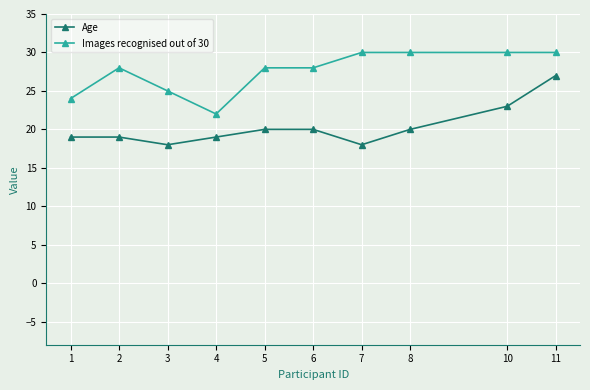

Reading left to right, list all the values displayed in this chart.

Age: 1=19	2=19	3=18	4=19	5=20	6=20	7=18	8=20	10=23	11=27
Images recognised out of 30: 1=24	2=28	3=25	4=22	5=28	6=28	7=30	8=30	10=30	11=30